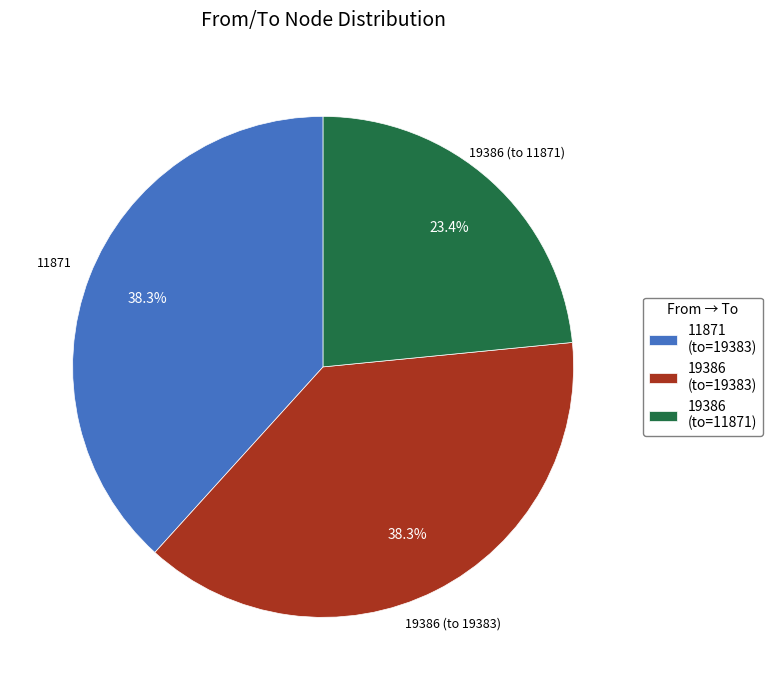

Which has a higher value, 19386 (to=11871) or 19386 (to=19383)?

19386 (to=19383)